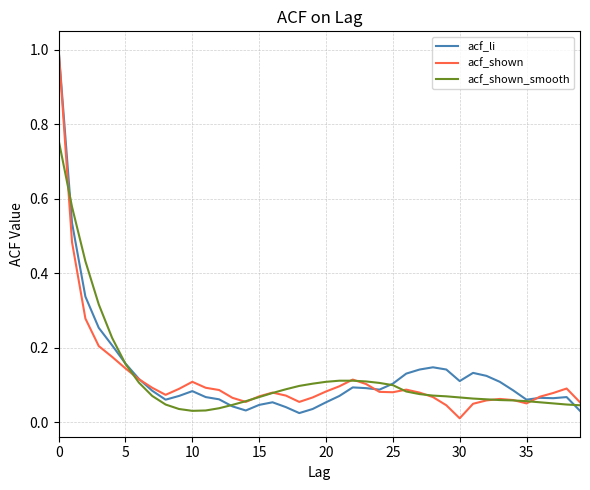

What is the greatest value displayed?

1.0